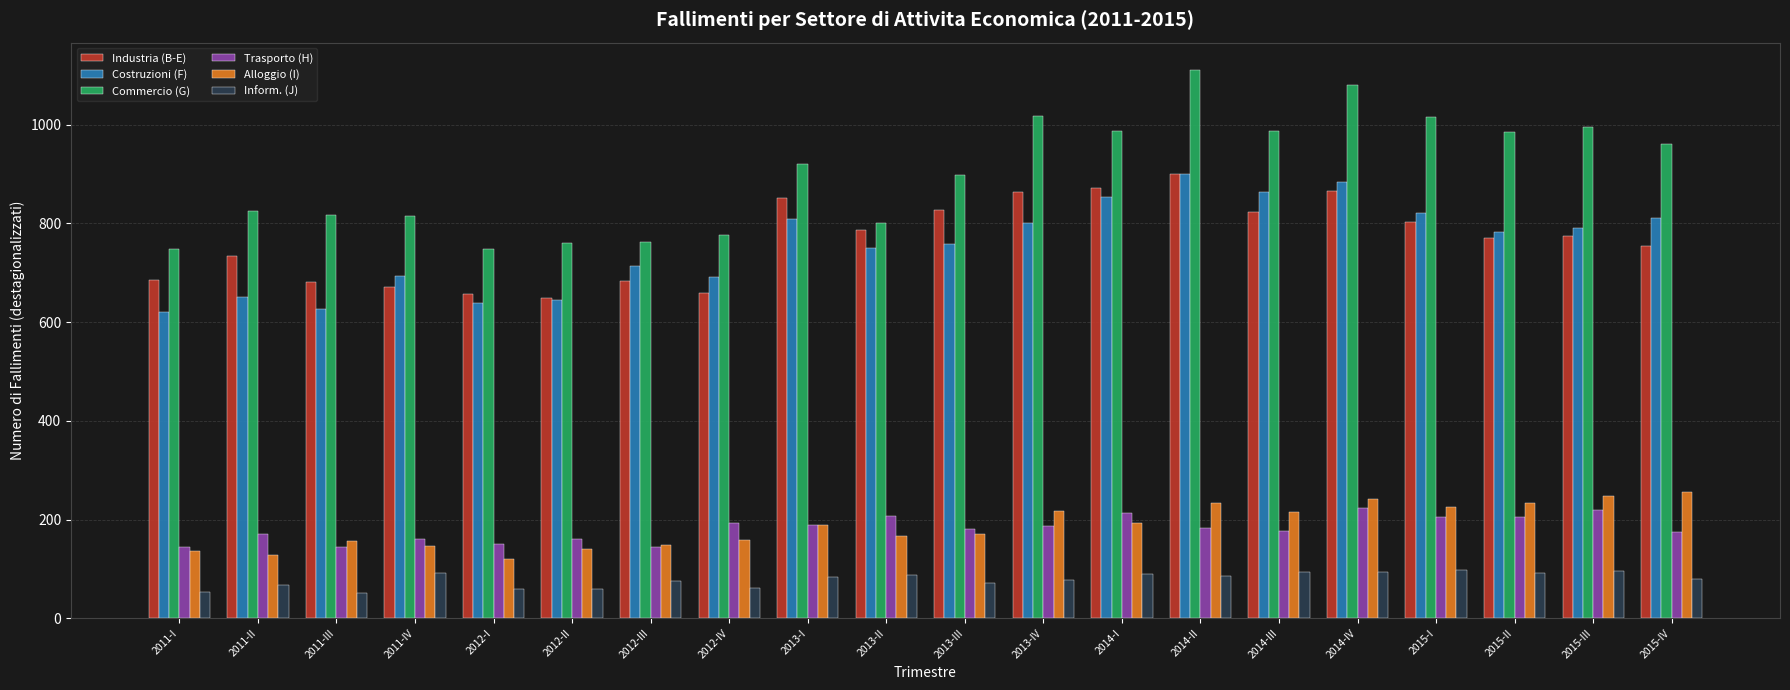

Rank the series at 2015-IV from lowest to highest value.

Inform. (J), Trasporto (H), Alloggio (I), Industria (B-E), Costruzioni (F), Commercio (G)